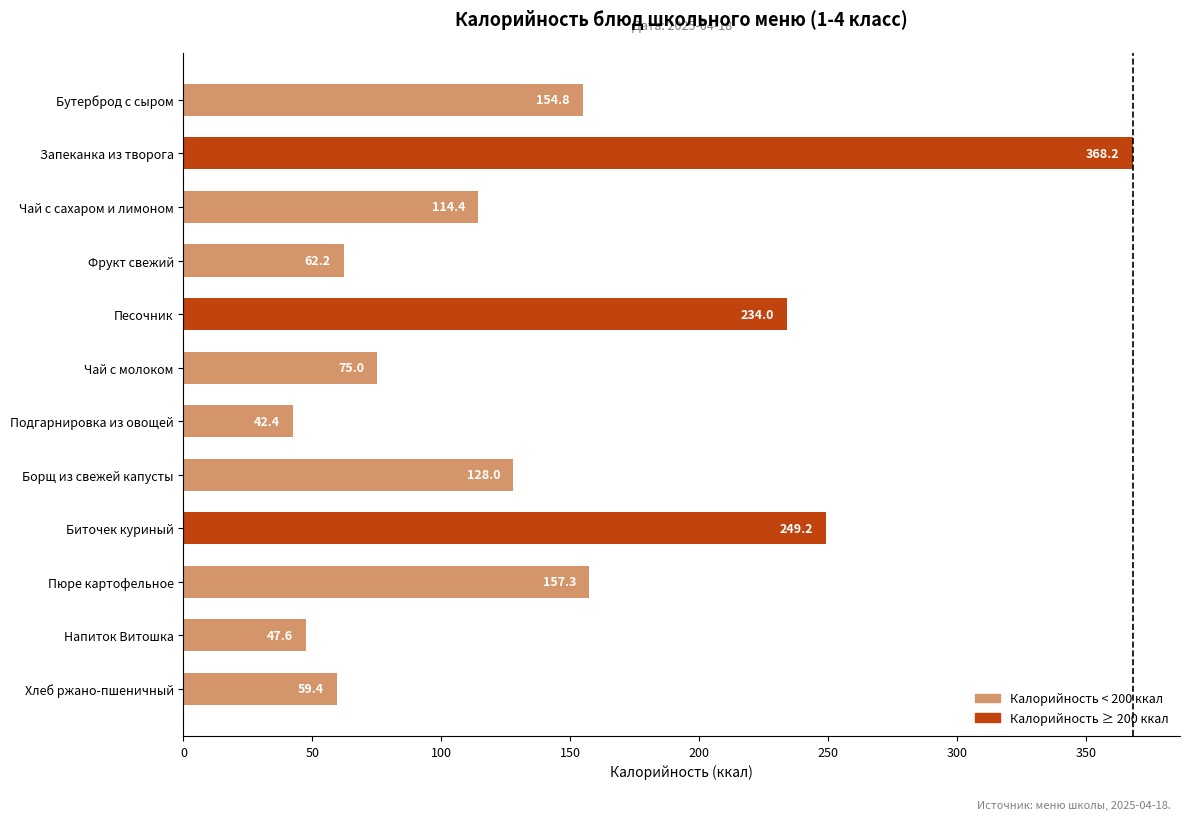

Which category has the lowest value across all series?

Подгарнировка из овощей